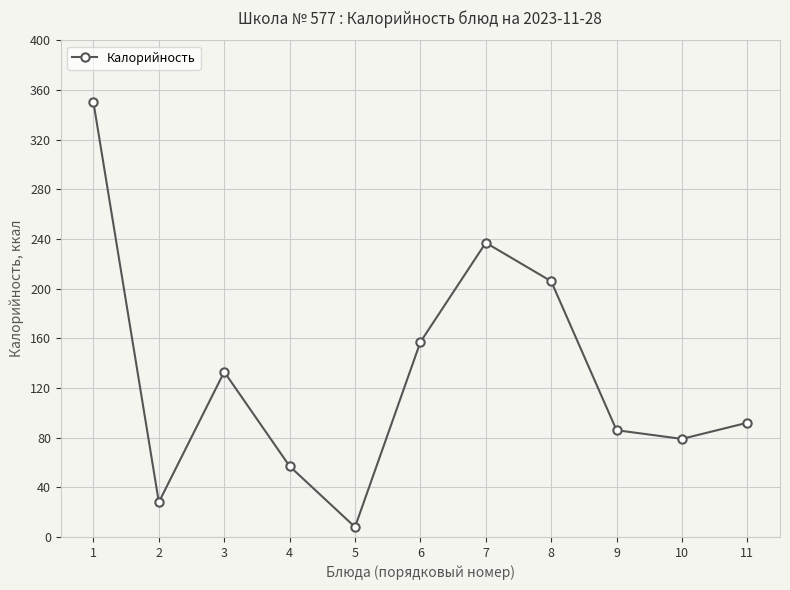

Where does the data first go above 92?

1